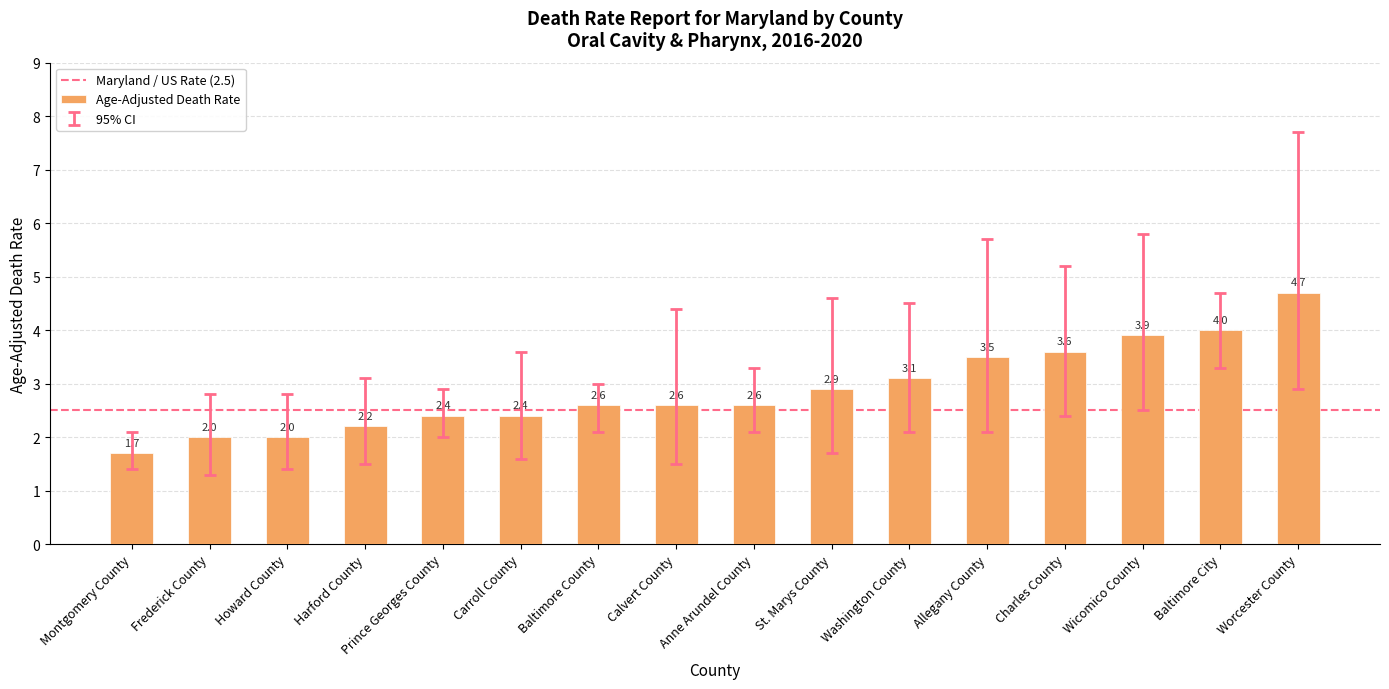

Where is the data nearest to the value 3?

St. Marys County